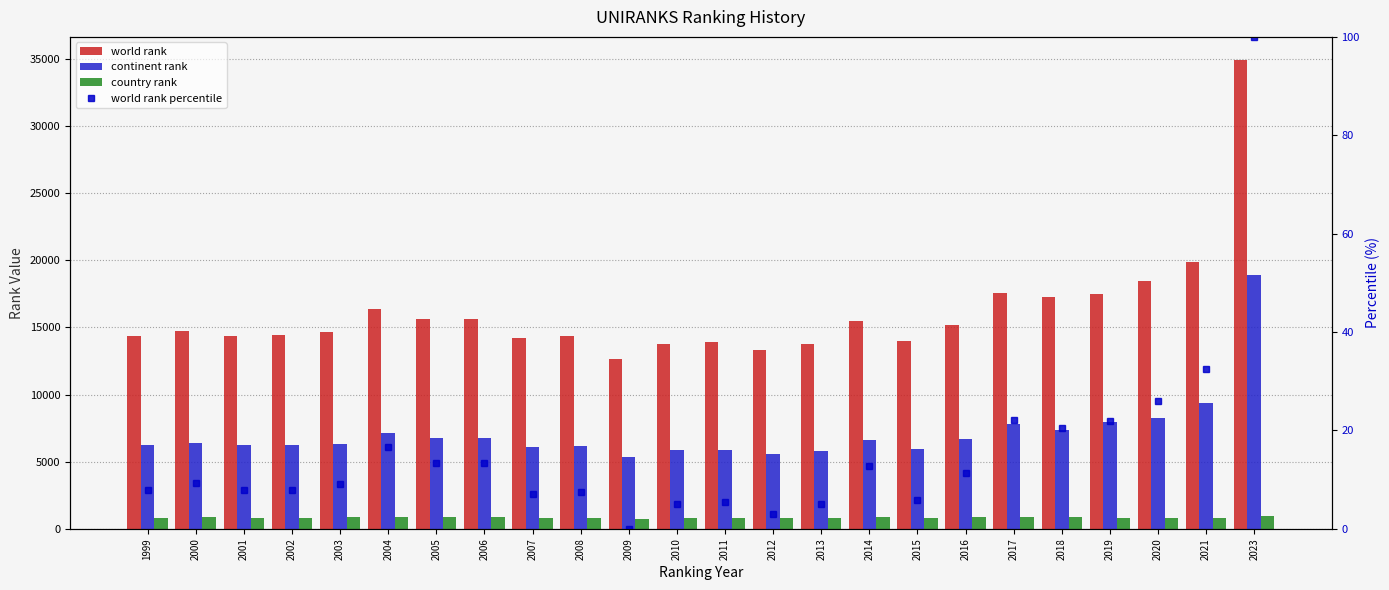

Is it true that country rank equals 815.0 at 2010?

True